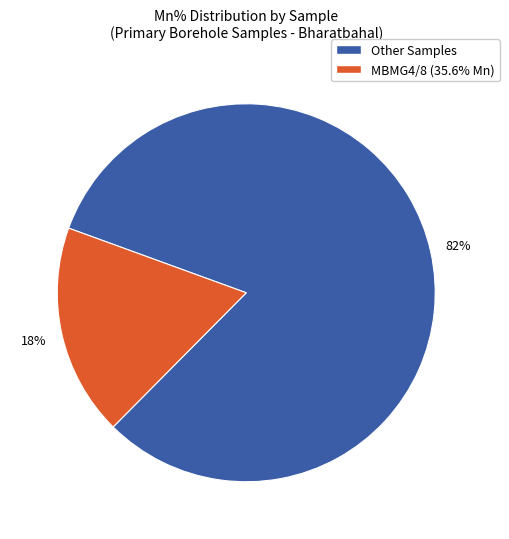

To the nearest percent, what is the difference between the largest and smallest slice percentages?

64%